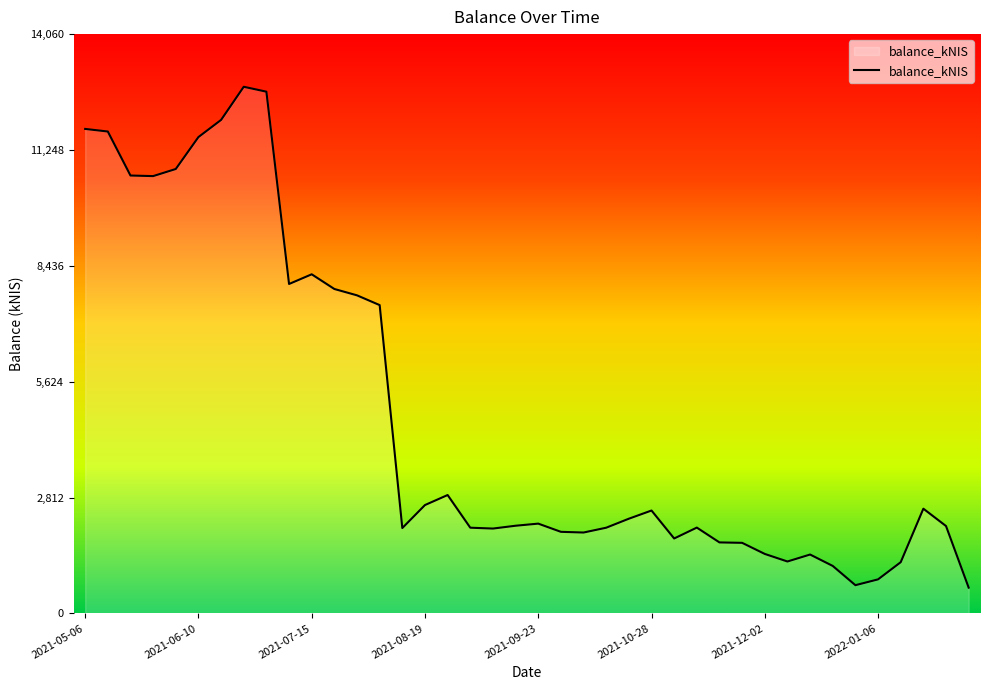

Count the number of categories in the chart.

40